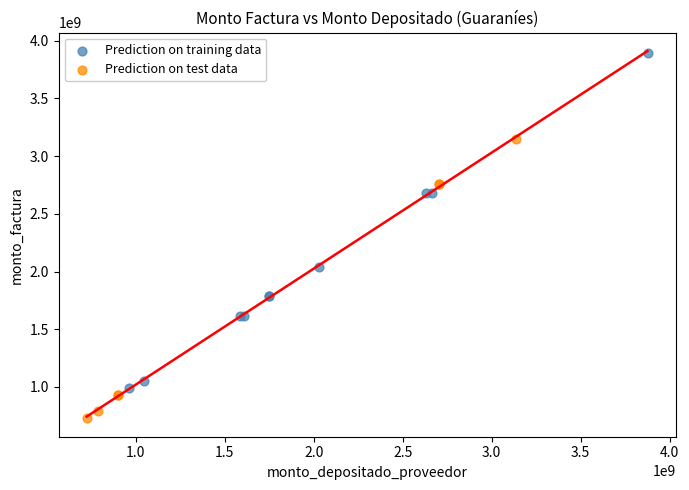

Which series has the widest spread of Y values?

Prediction on training data